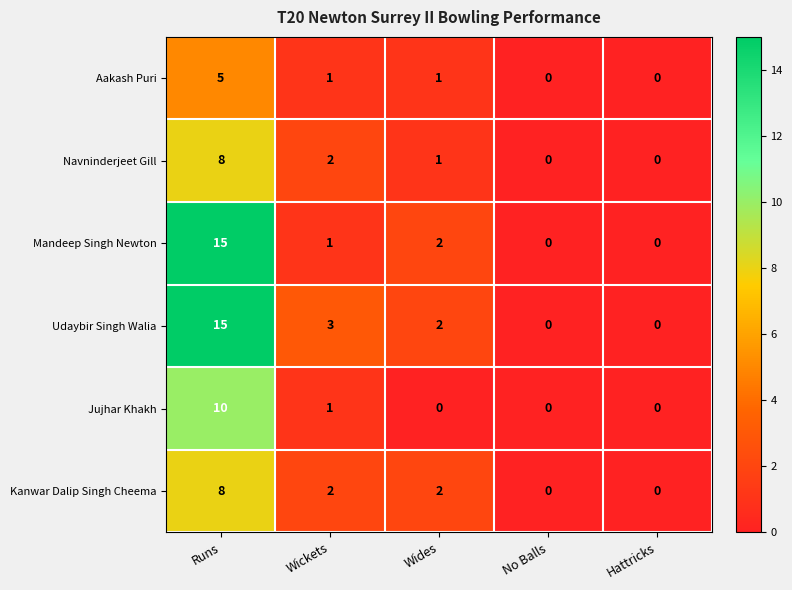

How many distinct data groups are displayed?

6